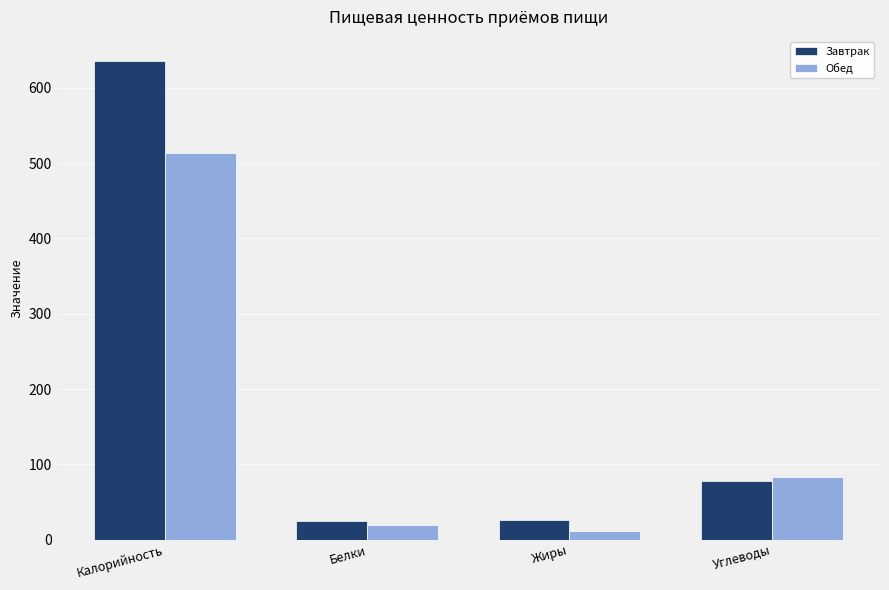

Which series has the largest range (max minus min)?

Завтрак